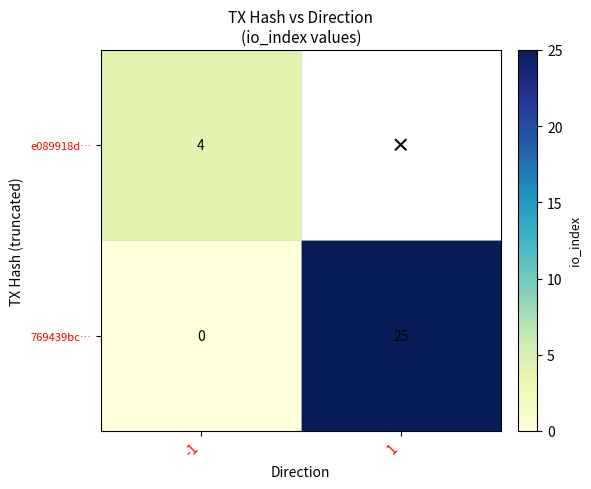

At which category is the sum across all series the highest?

1